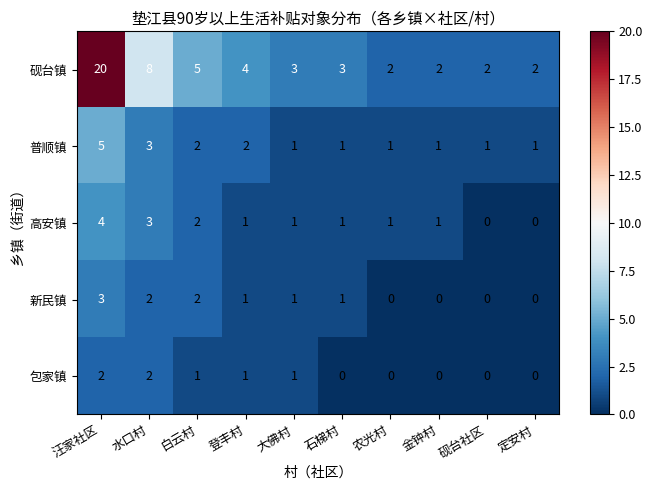

What is the difference between the highest and lowest values at 登丰村?

3